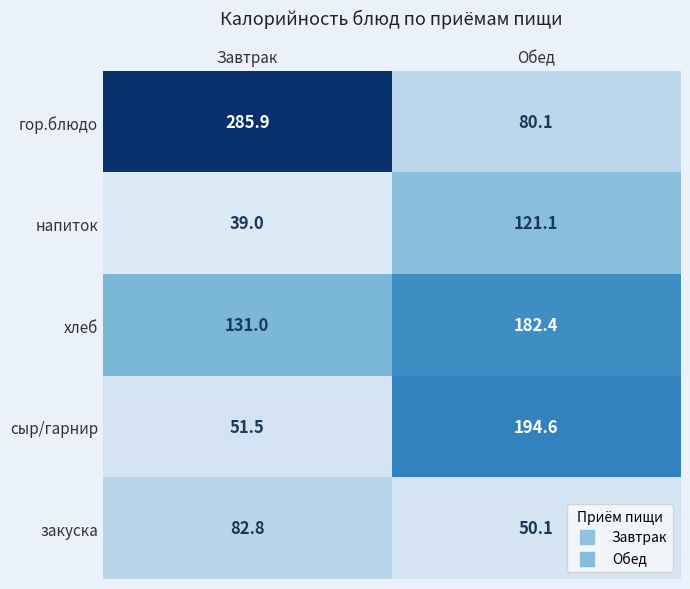

At which label does хлеб first exceed 182?

Обед